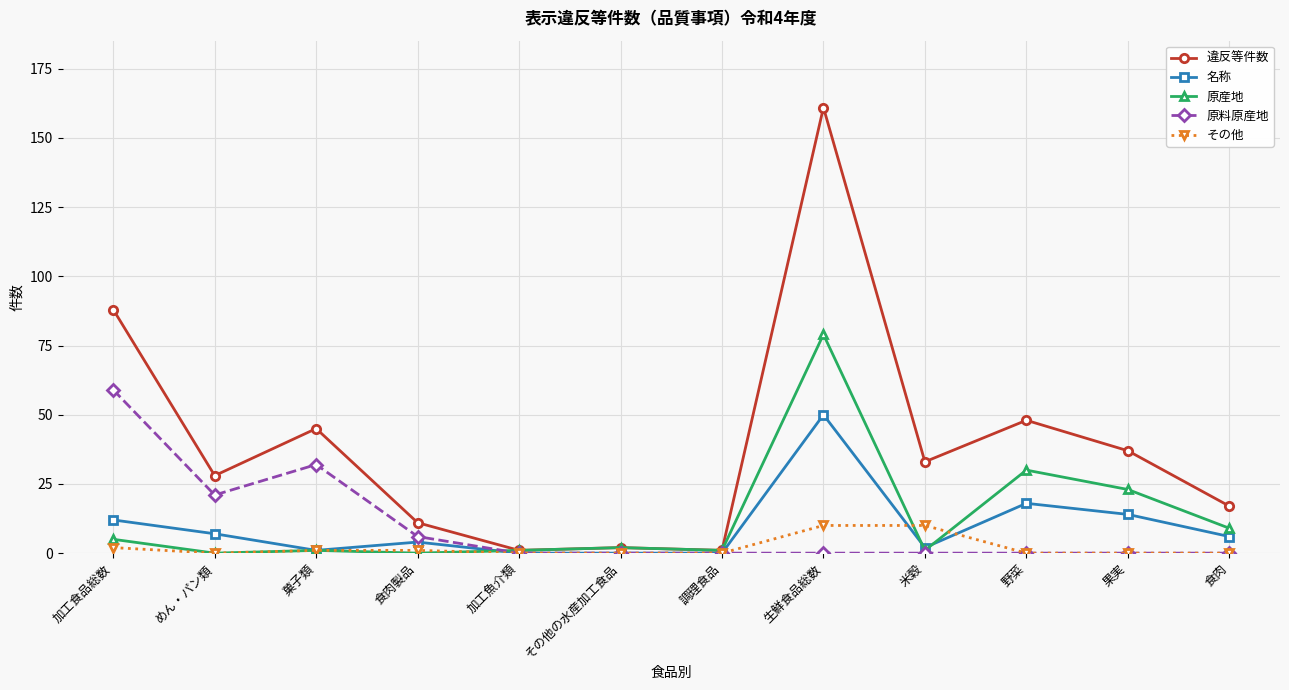

Is the value of その他 at その他の水産加工食品 greater than the value of 名称 at 生鮮食品総数?

No